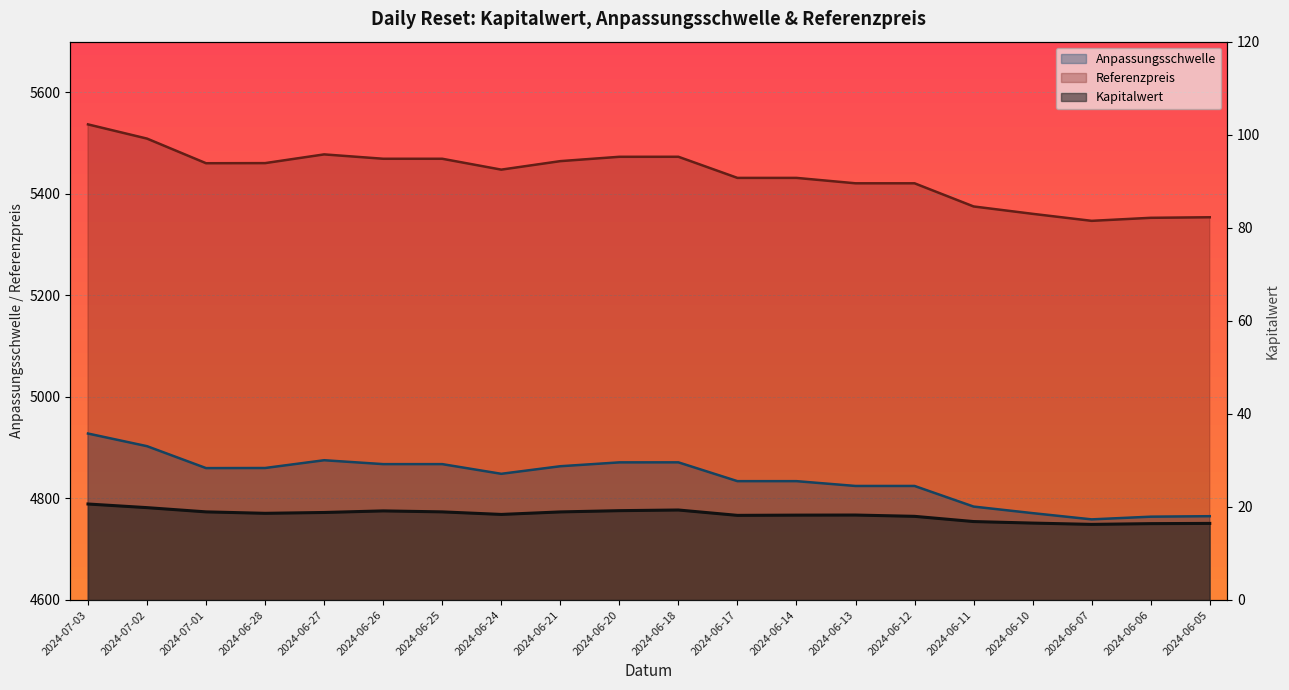

True or false: Referenzpreis has more than 2 interior local peaks.

False